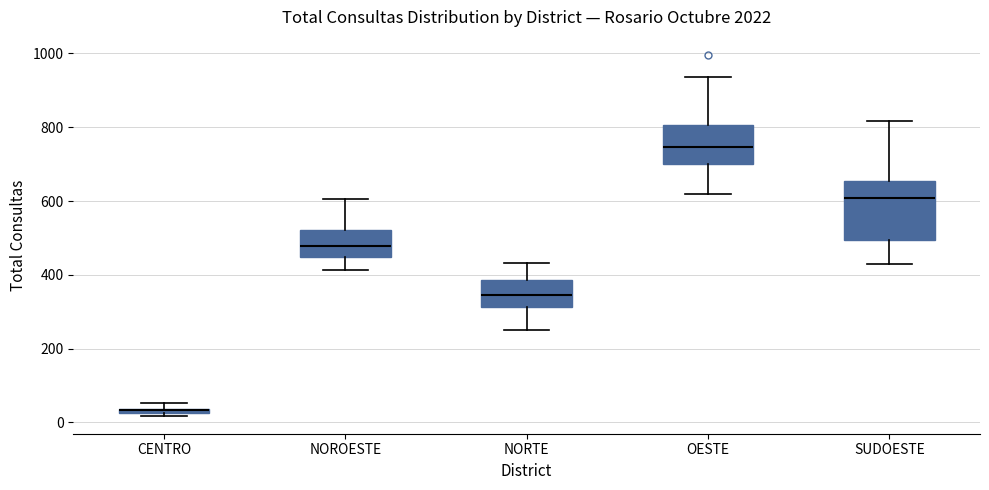

Where does the median line of the box for NORTE sit on the y-axis? The values are not printed on the chart, so give them approximately, as read against the axis.

340